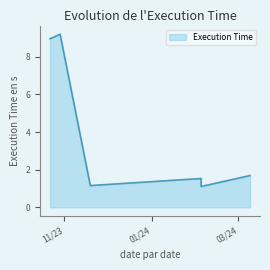

What is the change in value from 2024-02-04 to 2024-03-09?

+0.6